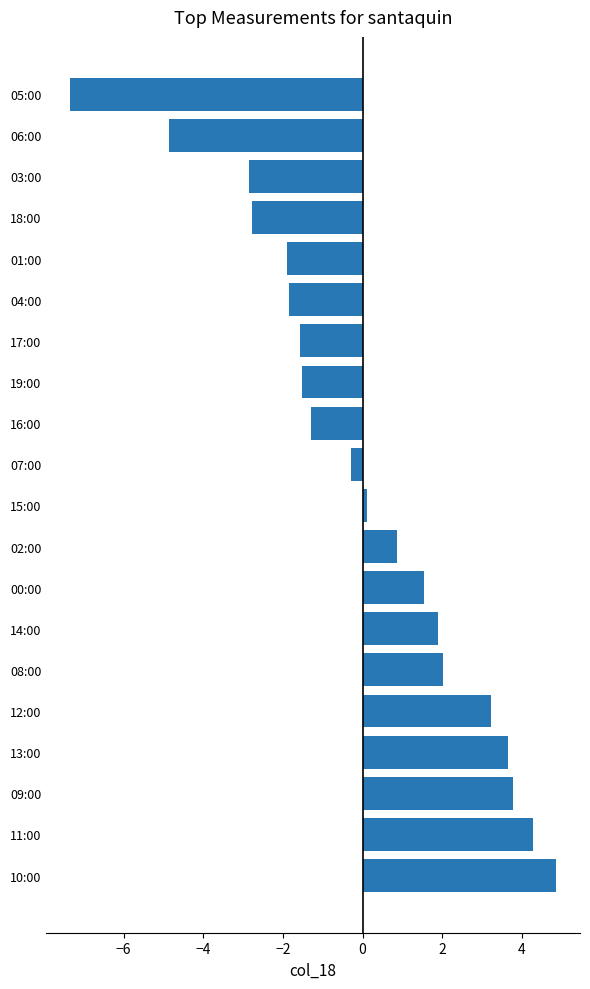

Reading bottom to top, extract all data points from this chart.

10:00=4.9	11:00=4.3	09:00=3.8	13:00=3.6	12:00=3.2	08:00=2.0	14:00=1.9	00:00=1.5	02:00=0.9	15:00=0.1	07:00=-0.3	16:00=-1.3	19:00=-1.5	17:00=-1.6	04:00=-1.8	01:00=-1.9	18:00=-2.8	03:00=-2.9	06:00=-4.9	05:00=-7.3